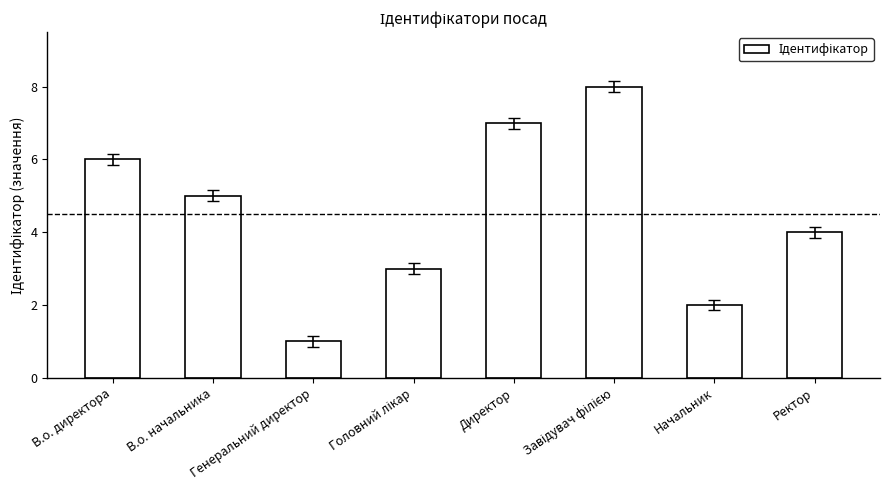

At which category does the chart reach its minimum across all series?

Генеральний директор